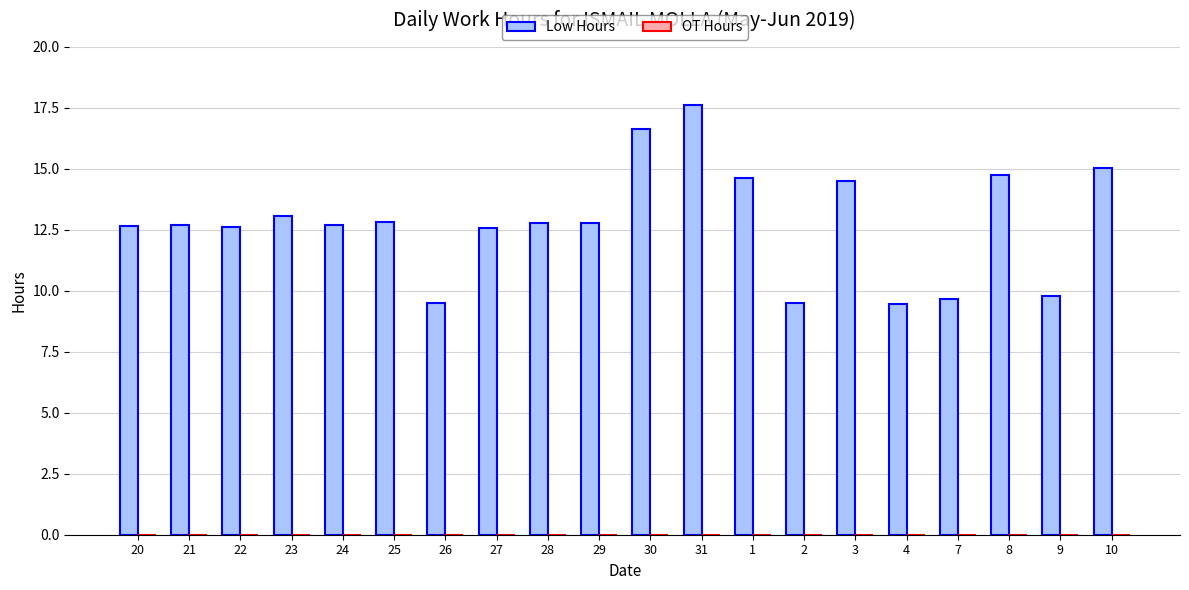

At which label does the data first exceed 12?

20